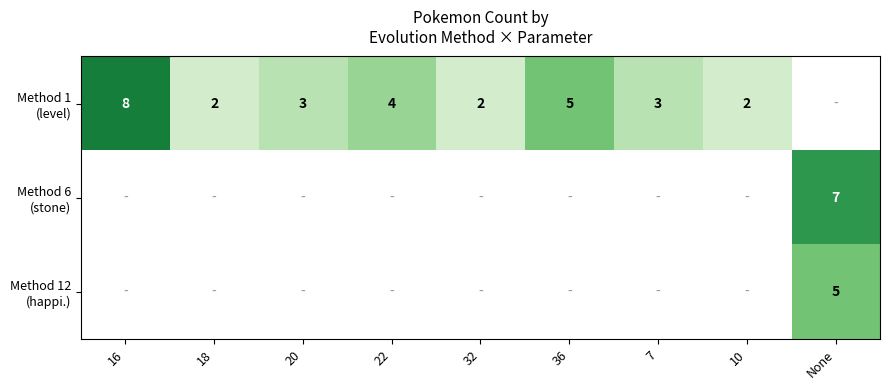

Which series has the largest range (max minus min)?

Method 1 (level)